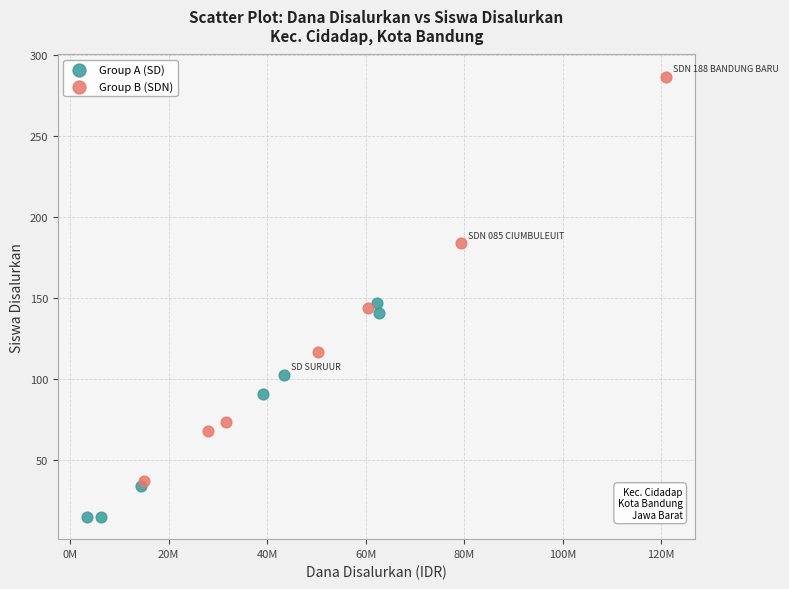

Which series has the largest Y range (max minus min)?

Group B (SDN)